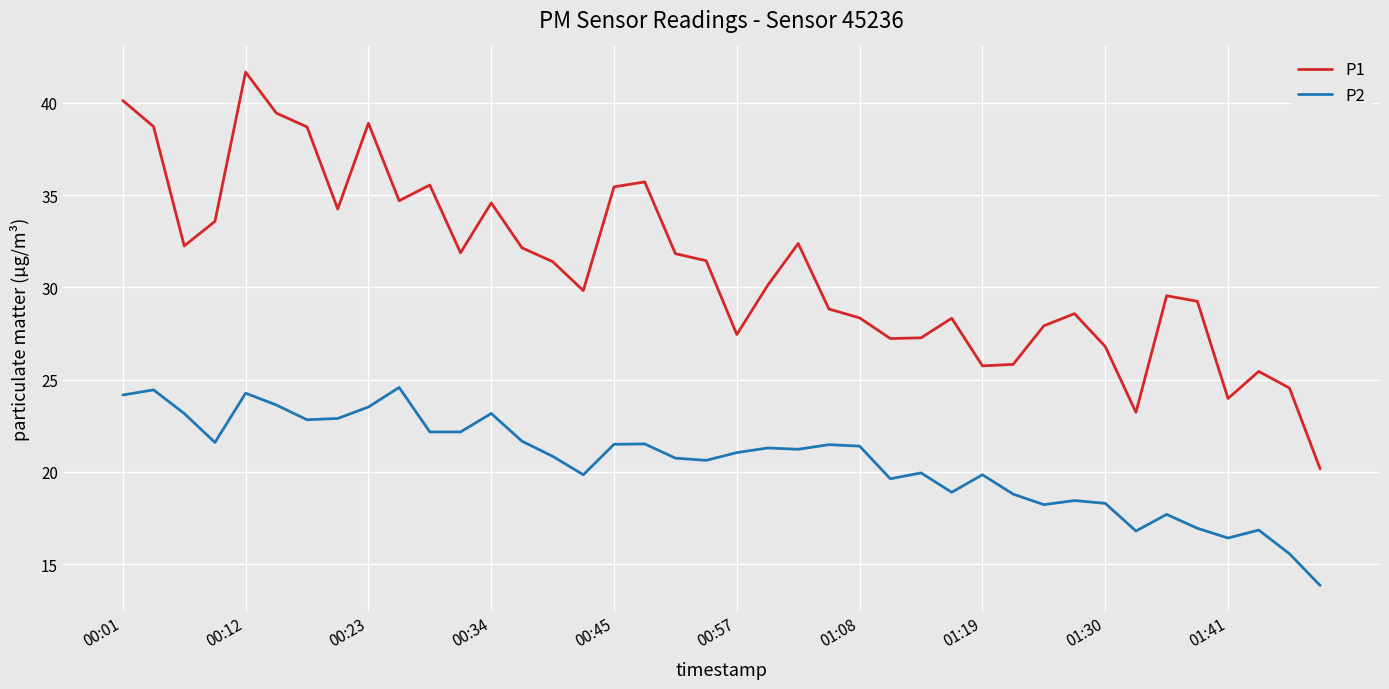

Which series has the largest total across all categories?

P1